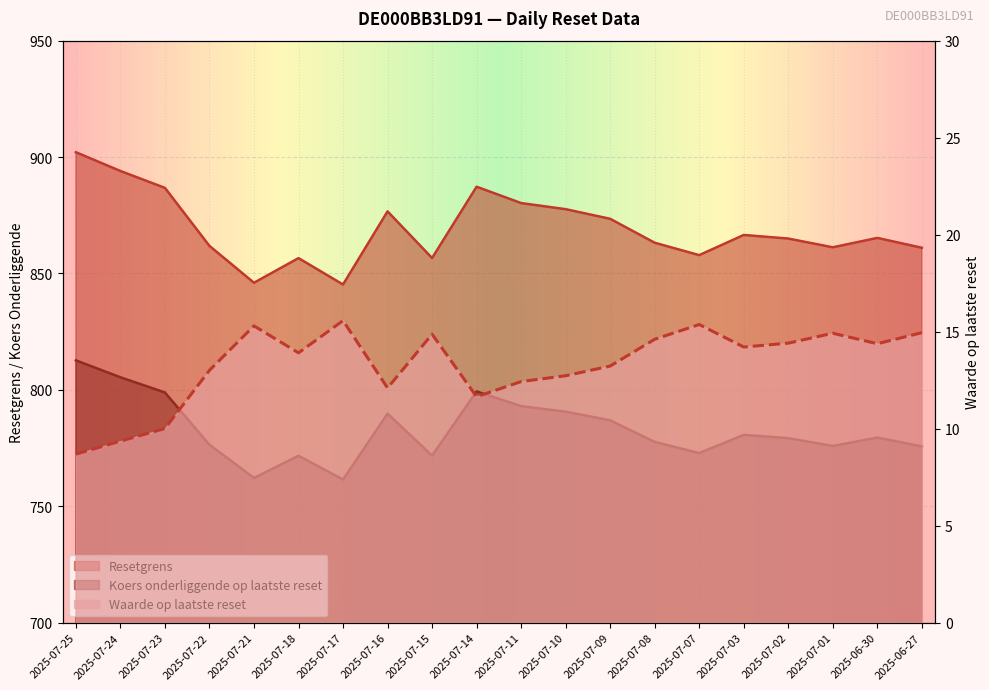

What is the value of the Waarde op laatste reset point at the 15th from the left?

15.4